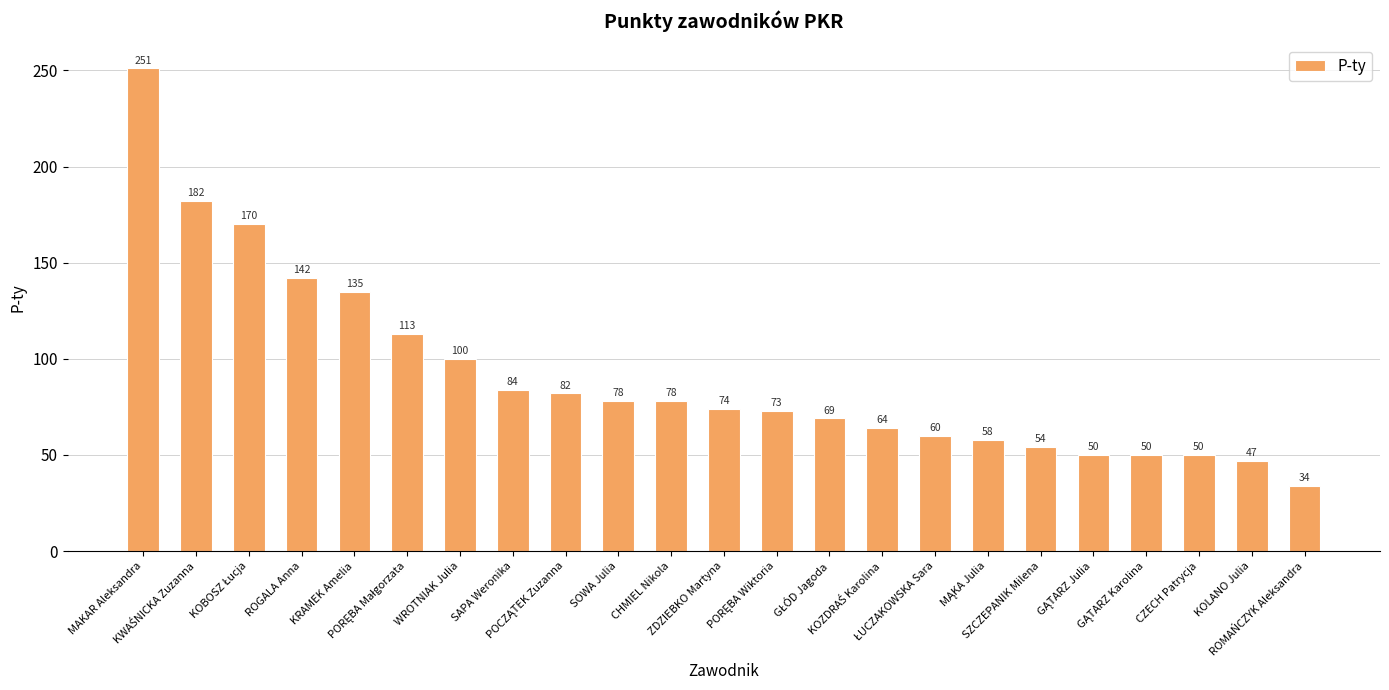

How many bars are there in total?

23